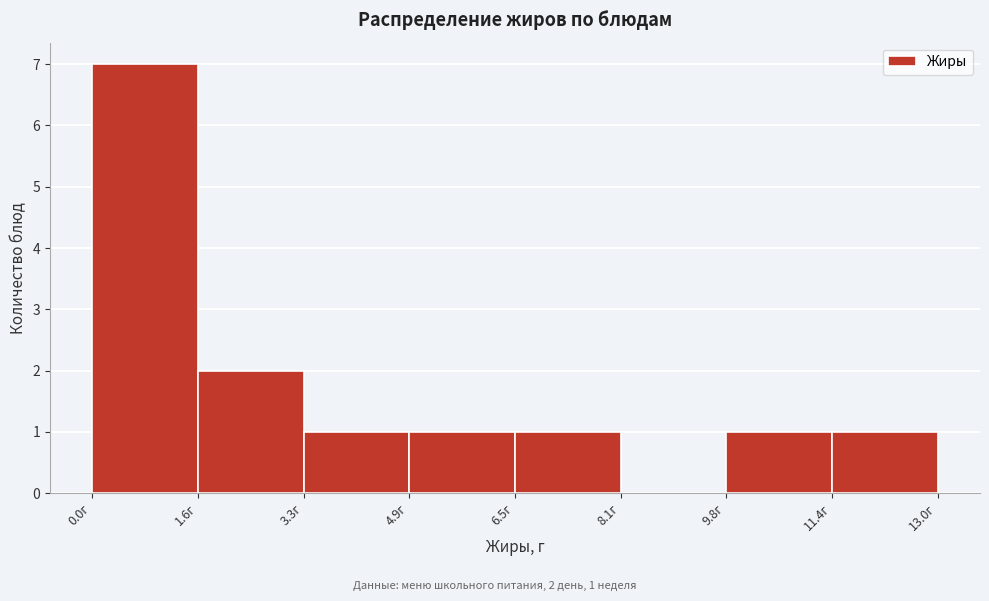

Over which range of the x-axis is the bar tallest?

0.0 to 1.6